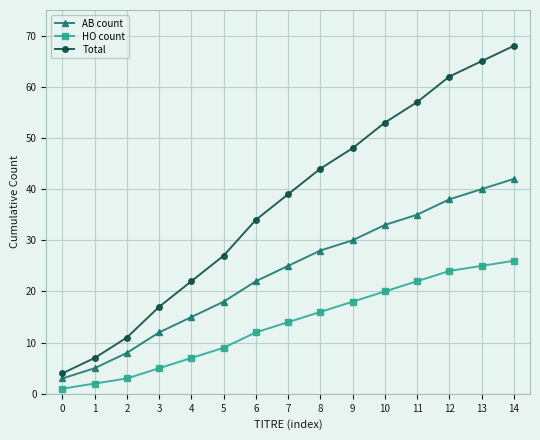

Reading left to right, what are all the values shown in this chart?

AB count: 3	5	8	12	15	18	22	25	28	30	33	35	38	40	42
HO count: 1	2	3	5	7	9	12	14	16	18	20	22	24	25	26
Total: 4	7	11	17	22	27	34	39	44	48	53	57	62	65	68